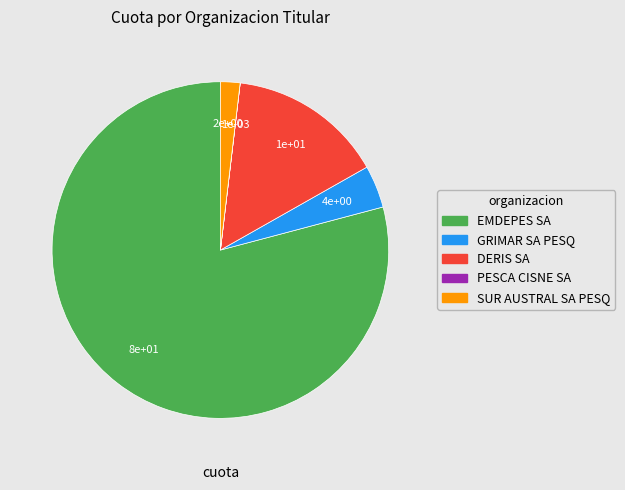

Is there a majority slice in this chart?

Yes